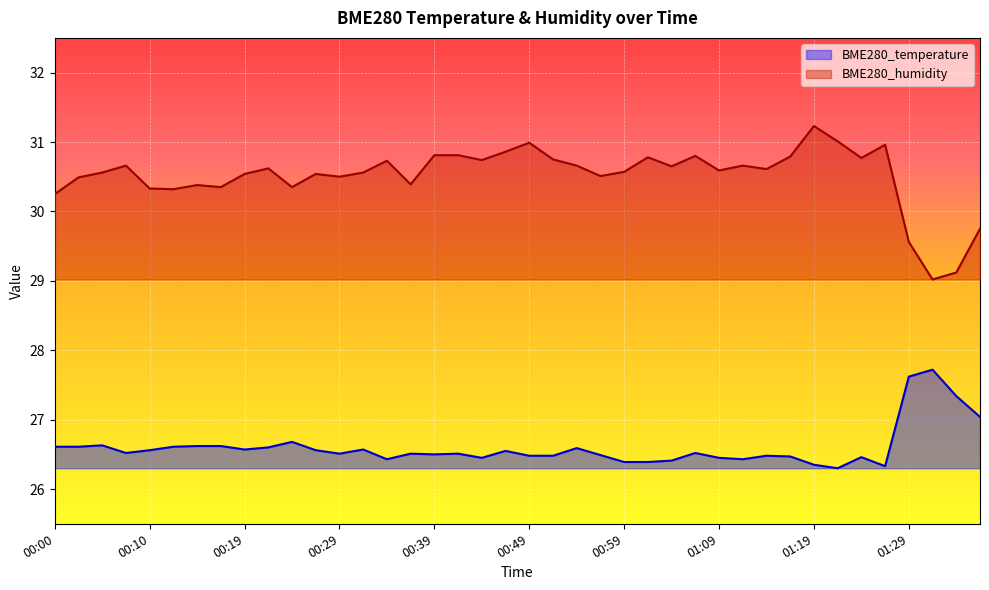

True or false: BME280_humidity and BME280_temperature intersect in this chart.

False